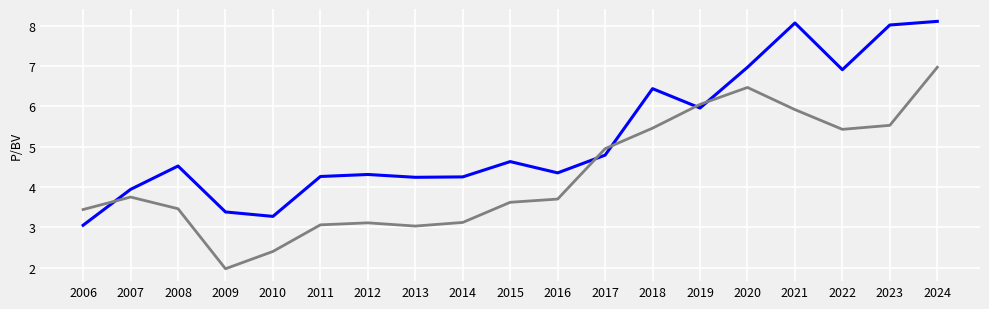

What is the total value across all series at 2022?

12.3